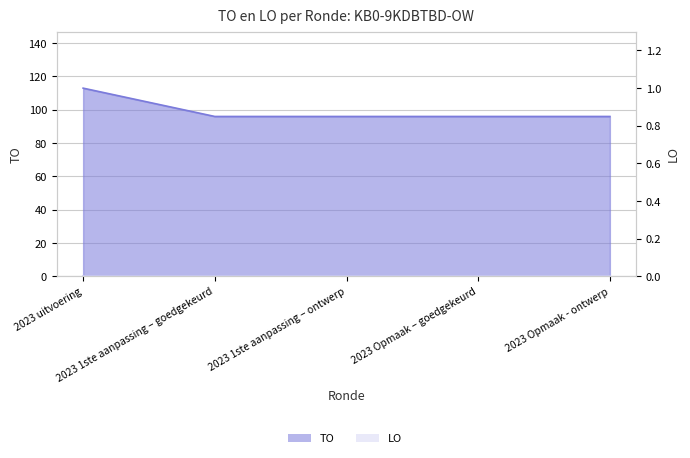

True or false: the data shows 65 at 2023 1ste aanpassing – goedgekeurd.

False